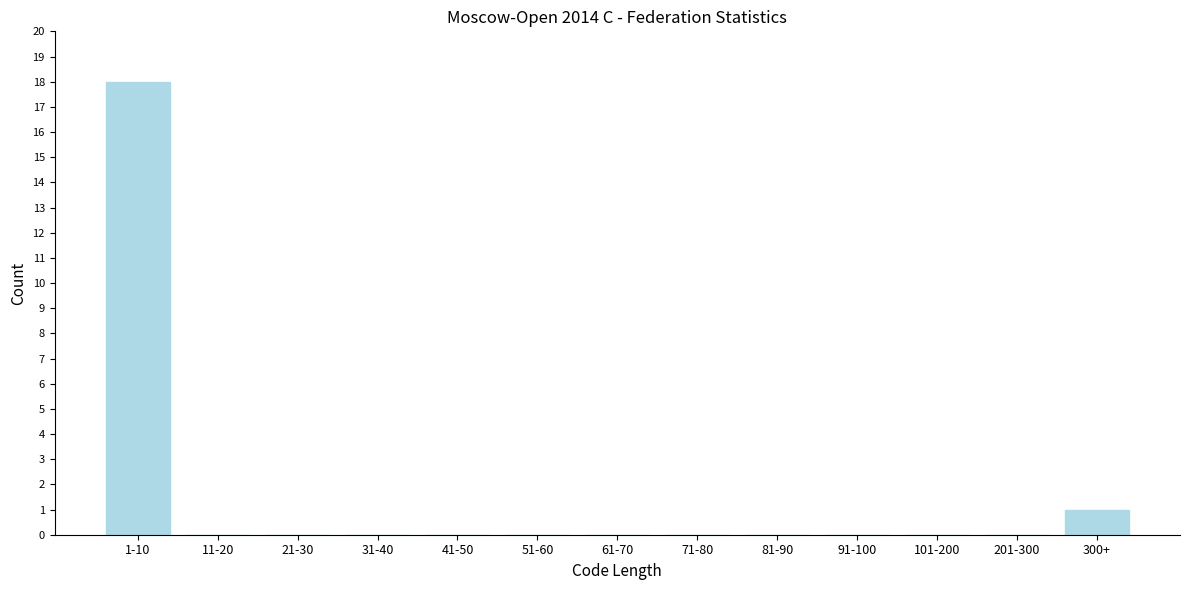

Reading left to right, extract all data points from this chart.

1-10=18	11-20=0	21-30=0	31-40=0	41-50=0	51-60=0	61-70=0	71-80=0	81-90=0	91-100=0	101-200=0	201-300=0	300+=1